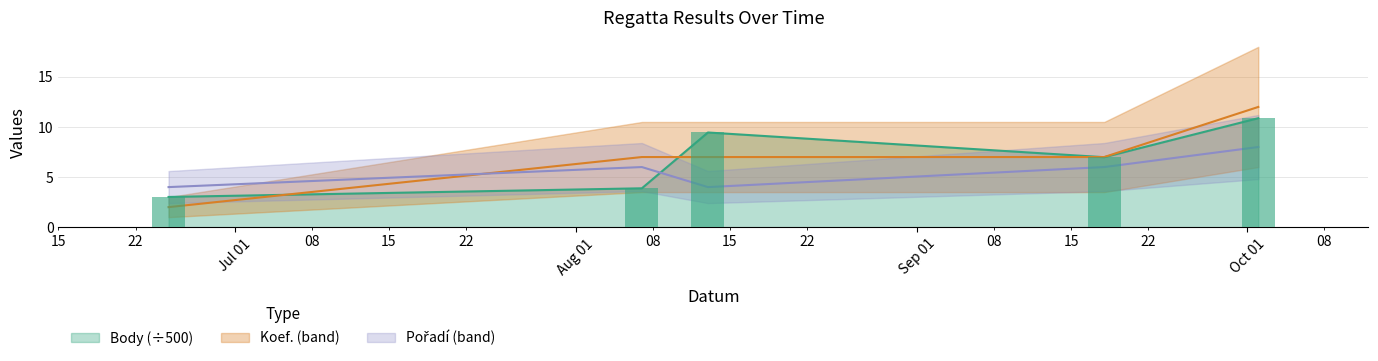

What is the difference between the maximum and second lowest values in the Pořadí series?

4.0